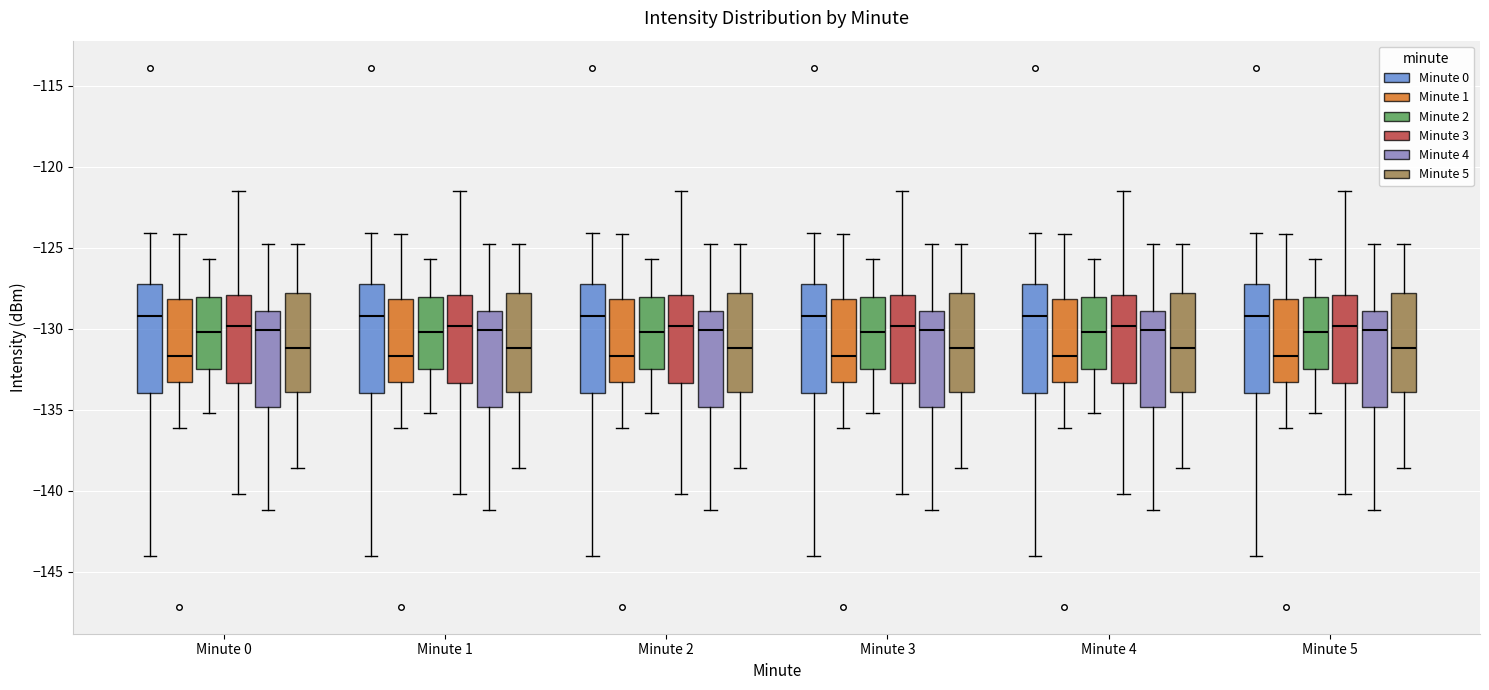

Reading left to right, transcribe this box plot: for each box, give where its median line is, the range the box spans, and where its two whiskers end, as read against the y-axis. The values are not printed on the chart, so give them approximately, as read against the axis.

Minute 0 (Minute 0): median -129.0, box -134.0 to -127.0, whiskers -144.0 to -124.0
Minute 0 (Minute 1): median -131.5, box -133.5 to -128.0, whiskers -136.0 to -124.0
Minute 0 (Minute 2): median -130.0, box -132.5 to -128.0, whiskers -135.0 to -125.5
Minute 0 (Minute 3): median -130.0, box -133.5 to -128.0, whiskers -140.0 to -121.5
Minute 0 (Minute 4): median -130.0, box -135.0 to -129.0, whiskers -141.0 to -125.0
Minute 0 (Minute 5): median -131.0, box -134.0 to -128.0, whiskers -138.5 to -125.0
Minute 1 (Minute 0): median -129.0, box -134.0 to -127.0, whiskers -144.0 to -124.0
Minute 1 (Minute 1): median -131.5, box -133.5 to -128.0, whiskers -136.0 to -124.0
Minute 1 (Minute 2): median -130.0, box -132.5 to -128.0, whiskers -135.0 to -125.5
Minute 1 (Minute 3): median -130.0, box -133.5 to -128.0, whiskers -140.0 to -121.5
Minute 1 (Minute 4): median -130.0, box -135.0 to -129.0, whiskers -141.0 to -125.0
Minute 1 (Minute 5): median -131.0, box -134.0 to -128.0, whiskers -138.5 to -125.0
Minute 2 (Minute 0): median -129.0, box -134.0 to -127.0, whiskers -144.0 to -124.0
Minute 2 (Minute 1): median -131.5, box -133.5 to -128.0, whiskers -136.0 to -124.0
Minute 2 (Minute 2): median -130.0, box -132.5 to -128.0, whiskers -135.0 to -125.5
Minute 2 (Minute 3): median -130.0, box -133.5 to -128.0, whiskers -140.0 to -121.5
Minute 2 (Minute 4): median -130.0, box -135.0 to -129.0, whiskers -141.0 to -125.0
Minute 2 (Minute 5): median -131.0, box -134.0 to -128.0, whiskers -138.5 to -125.0
Minute 3 (Minute 0): median -129.0, box -134.0 to -127.0, whiskers -144.0 to -124.0
Minute 3 (Minute 1): median -131.5, box -133.5 to -128.0, whiskers -136.0 to -124.0
Minute 3 (Minute 2): median -130.0, box -132.5 to -128.0, whiskers -135.0 to -125.5
Minute 3 (Minute 3): median -130.0, box -133.5 to -128.0, whiskers -140.0 to -121.5
Minute 3 (Minute 4): median -130.0, box -135.0 to -129.0, whiskers -141.0 to -125.0
Minute 3 (Minute 5): median -131.0, box -134.0 to -128.0, whiskers -138.5 to -125.0
Minute 4 (Minute 0): median -129.0, box -134.0 to -127.0, whiskers -144.0 to -124.0
Minute 4 (Minute 1): median -131.5, box -133.5 to -128.0, whiskers -136.0 to -124.0
Minute 4 (Minute 2): median -130.0, box -132.5 to -128.0, whiskers -135.0 to -125.5
Minute 4 (Minute 3): median -130.0, box -133.5 to -128.0, whiskers -140.0 to -121.5
Minute 4 (Minute 4): median -130.0, box -135.0 to -129.0, whiskers -141.0 to -125.0
Minute 4 (Minute 5): median -131.0, box -134.0 to -128.0, whiskers -138.5 to -125.0
Minute 5 (Minute 0): median -129.0, box -134.0 to -127.0, whiskers -144.0 to -124.0
Minute 5 (Minute 1): median -131.5, box -133.5 to -128.0, whiskers -136.0 to -124.0
Minute 5 (Minute 2): median -130.0, box -132.5 to -128.0, whiskers -135.0 to -125.5
Minute 5 (Minute 3): median -130.0, box -133.5 to -128.0, whiskers -140.0 to -121.5
Minute 5 (Minute 4): median -130.0, box -135.0 to -129.0, whiskers -141.0 to -125.0
Minute 5 (Minute 5): median -131.0, box -134.0 to -128.0, whiskers -138.5 to -125.0